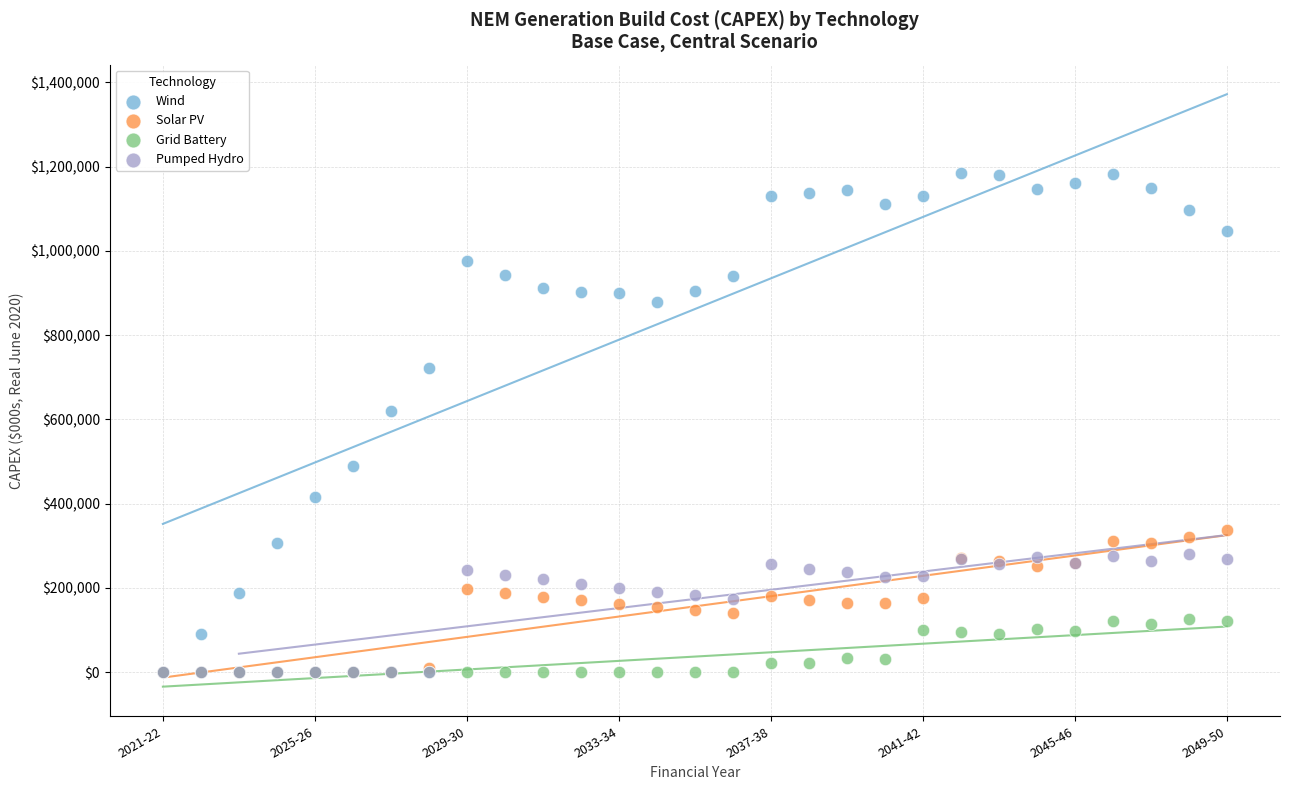

Which series has the largest Y range (max minus min)?

Wind